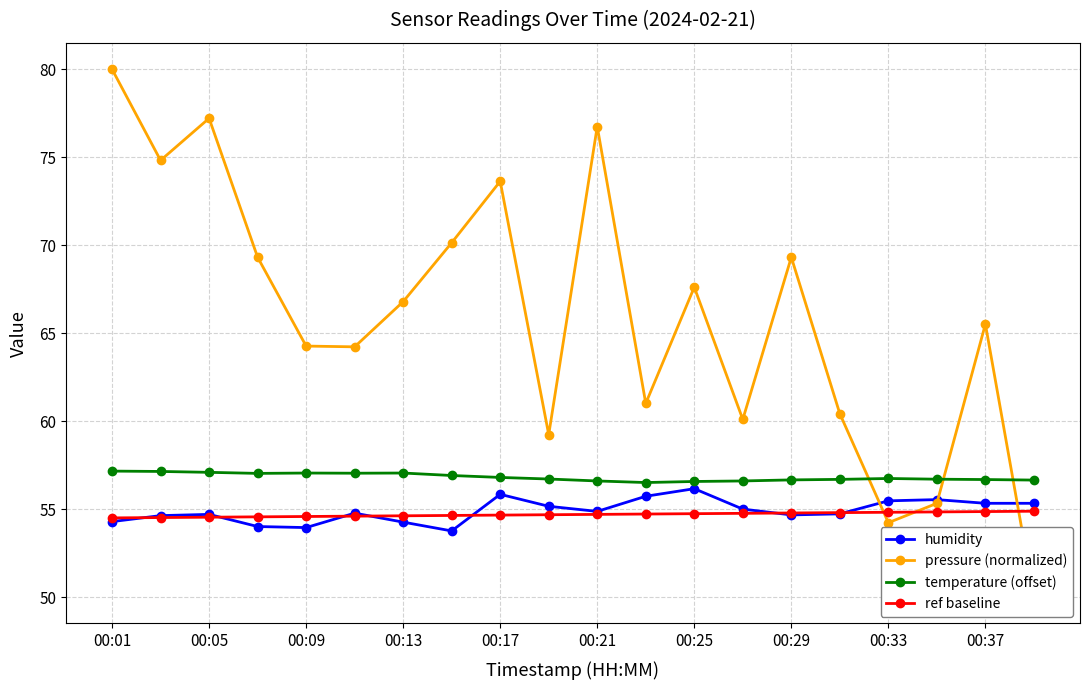

Where is temperature (offset) nearest to the value 56?

11